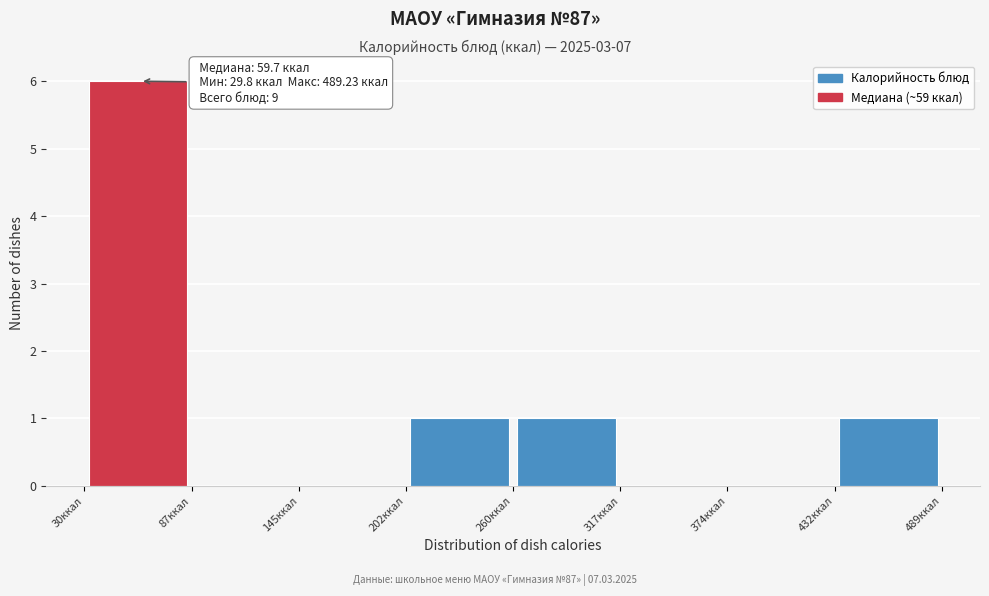

Which range on the x-axis has the tallest bar?

30 to 90